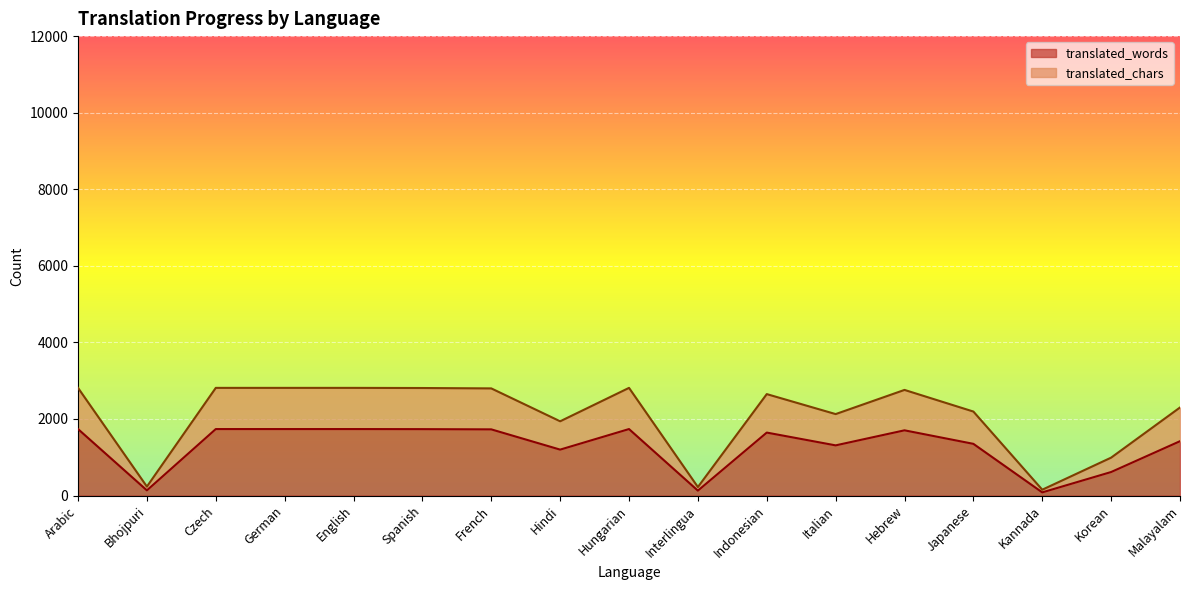

What are all the series names shown in the legend?

translated_words, translated_chars